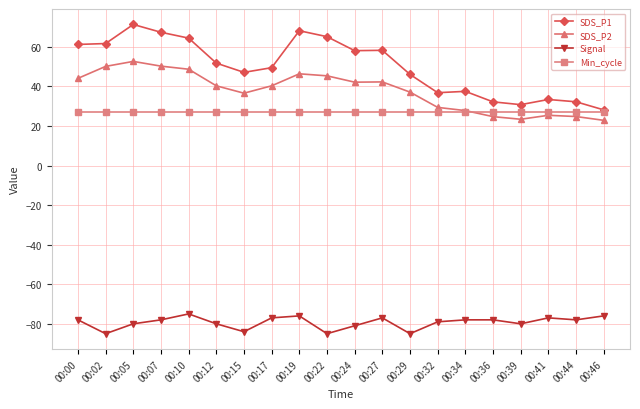

Which series changed the most between 00:22 and 00:29?

SDS_P1